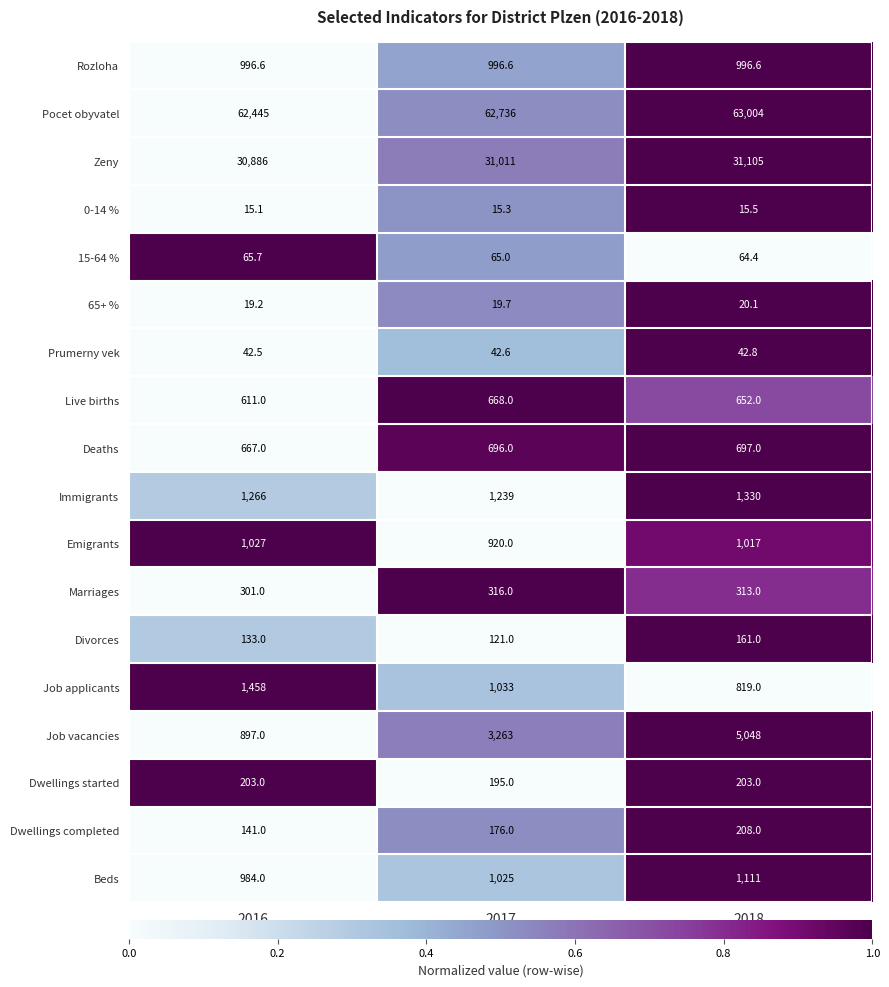

What is the smallest value displayed?

15.1